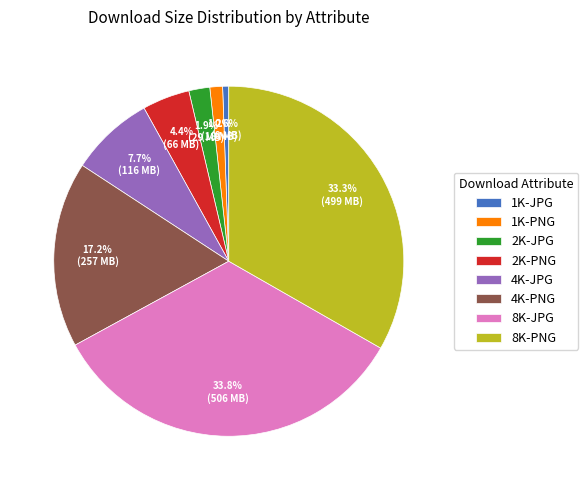

What percentage is NOT represented by 4K-PNG?

82.8%